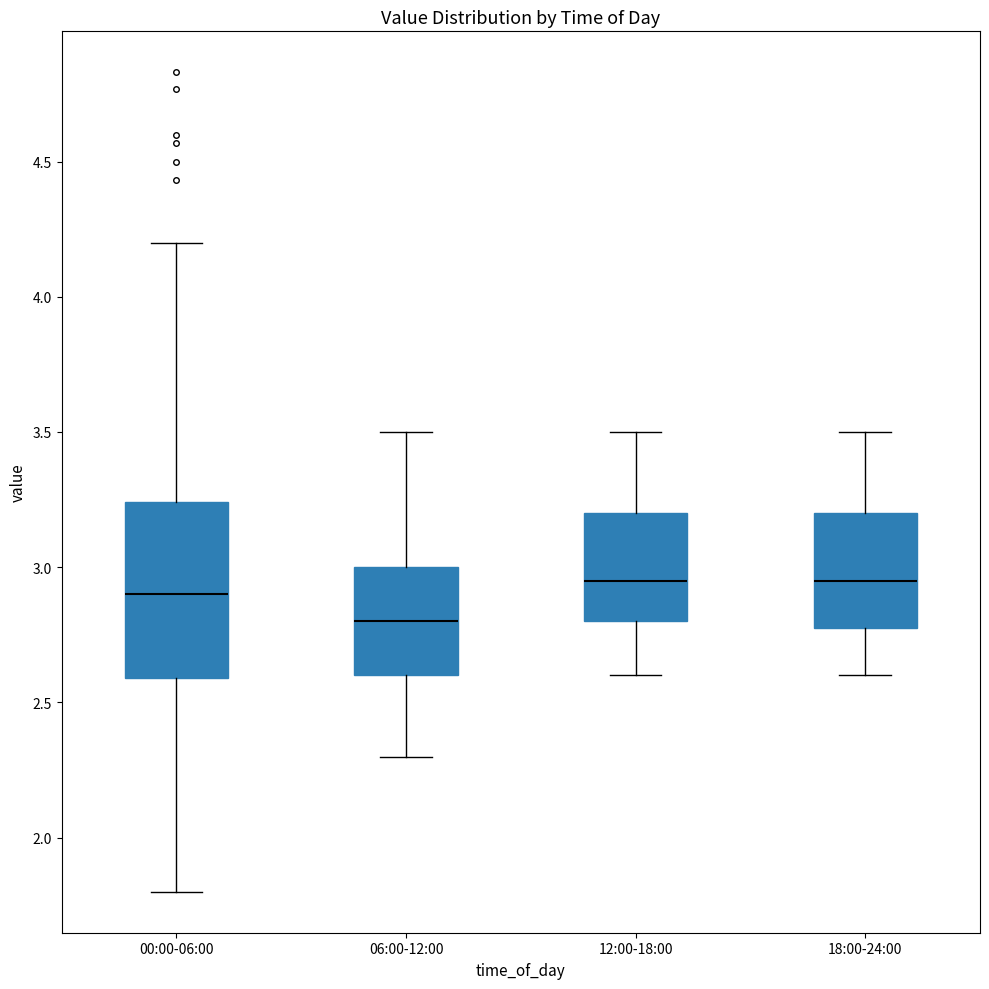

Comparing the boxes themselves (not the whiskers), which one is the tallest?

00:00-06:00